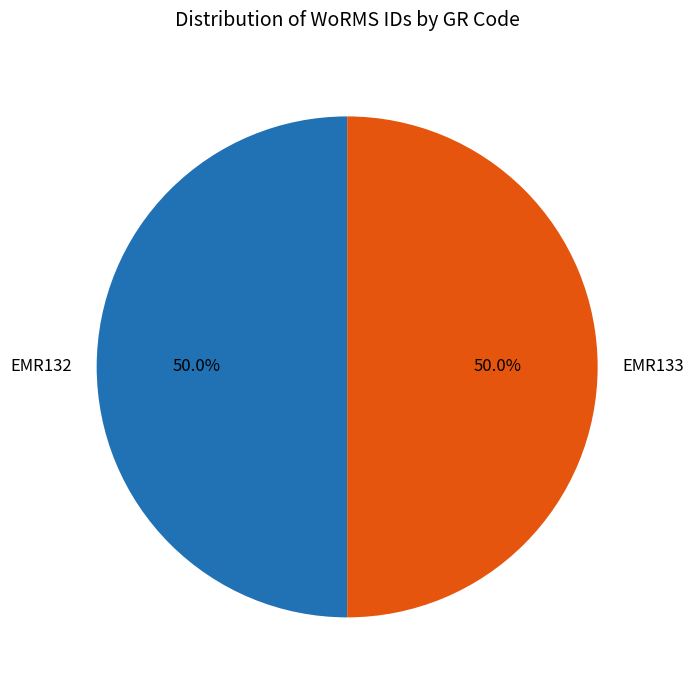

Combined, what portion of the pie is EMR133 and EMR132?

100.0%